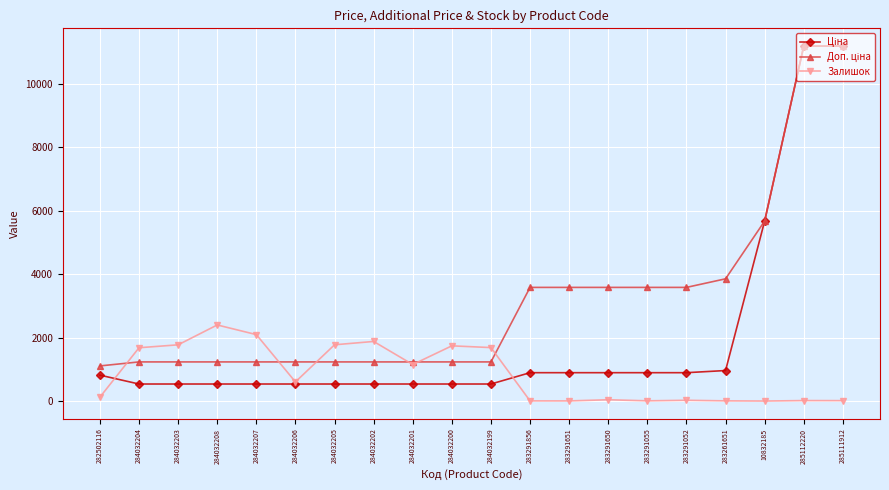

What is the total value across all series at 284032206?

2379.4